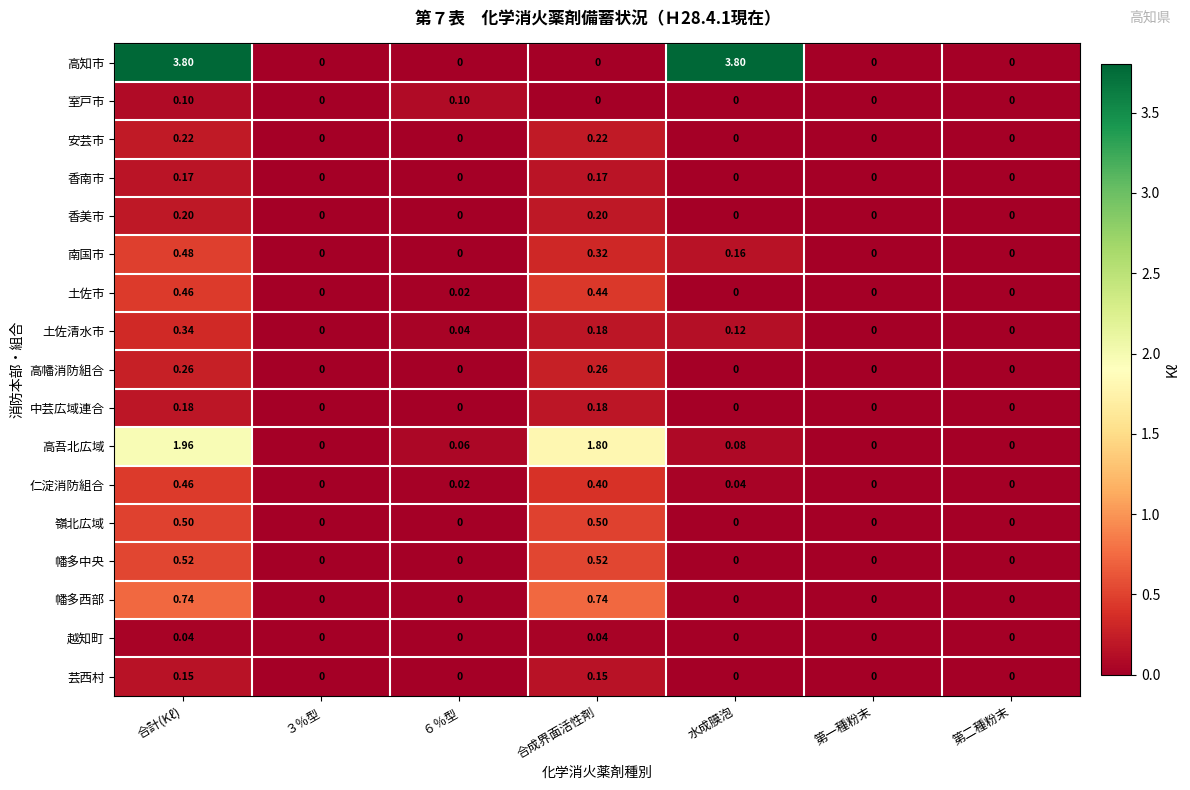

Which series has the largest range (max minus min)?

高知市